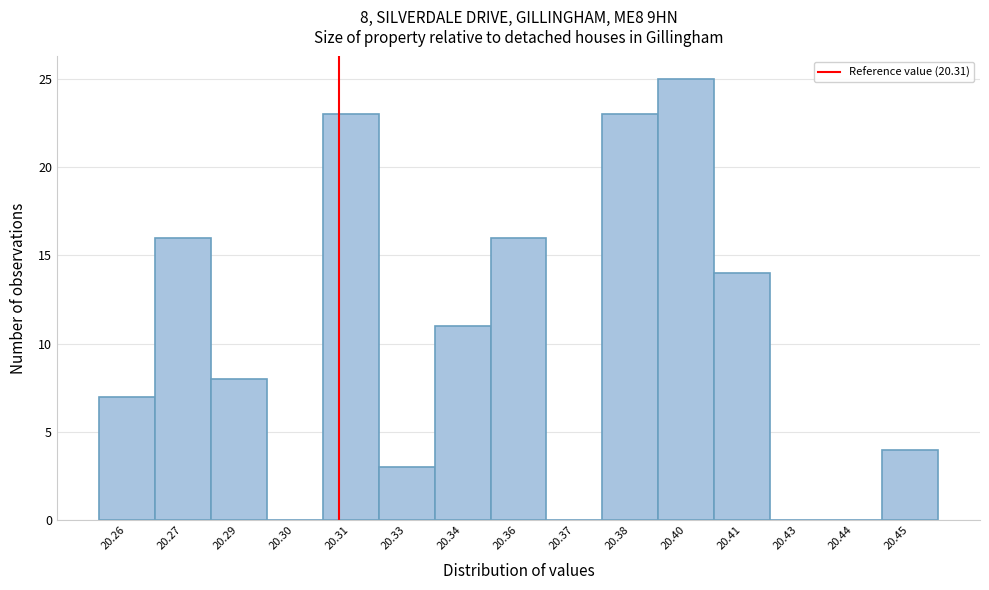

Reading left to right, transcribe all the data shown in this chart.

20.26=7	20.27=16	20.29=8	20.30=0	20.31=23	20.33=3	20.34=11	20.36=16	20.37=0	20.38=23	20.40=25	20.41=14	20.43=0	20.44=0	20.45=4